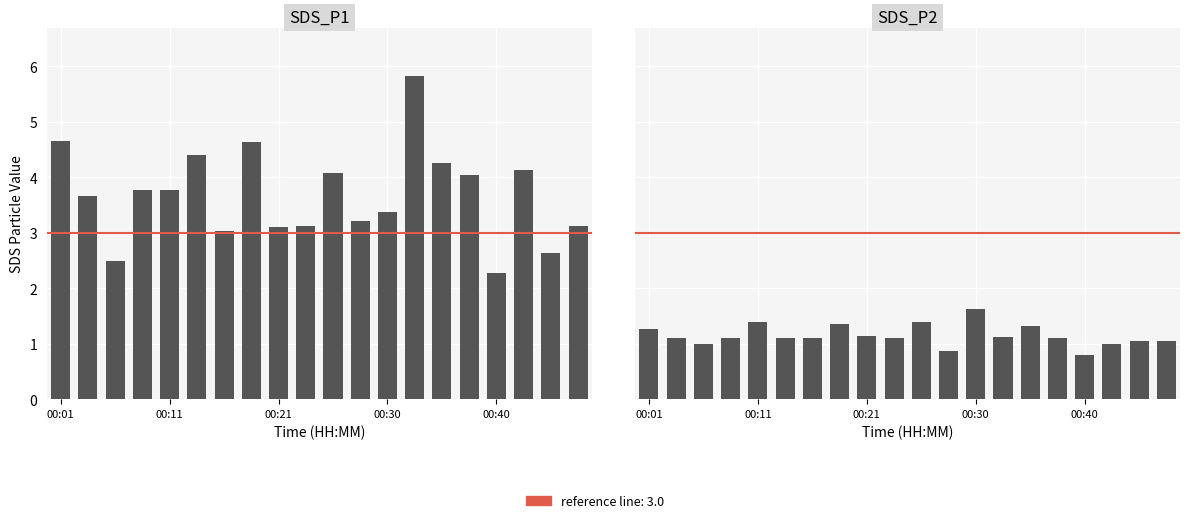

Which series has the largest total across all categories?

SDS_P1